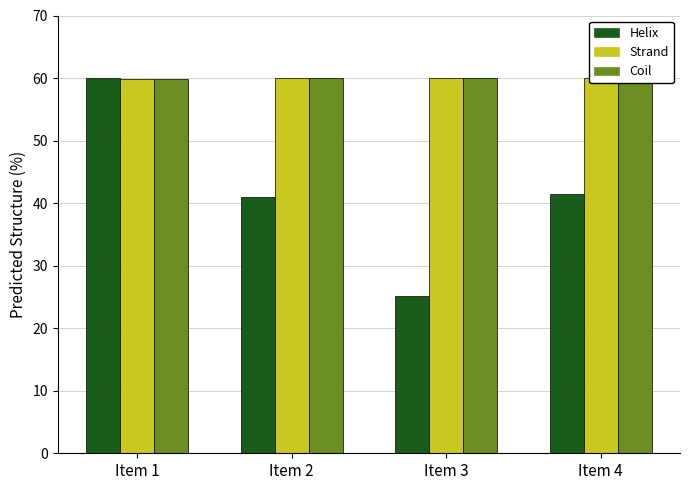

What is the spread (max minus min) of values at Item 4?

18.5